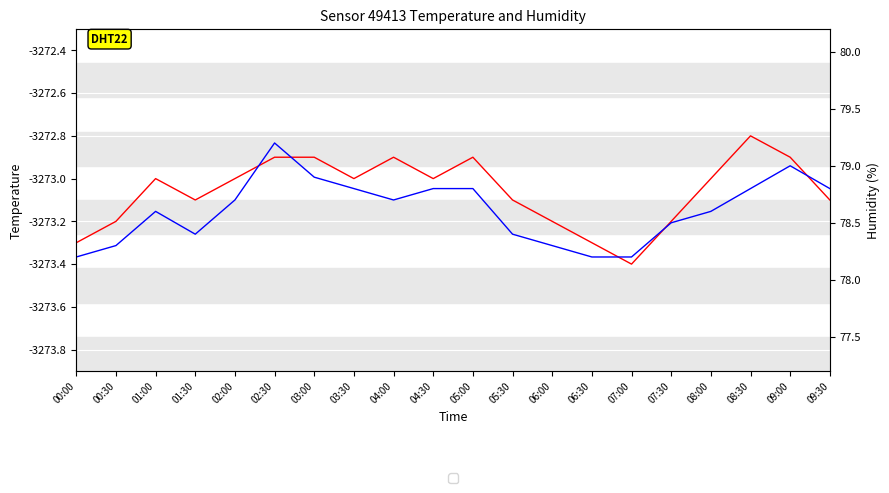

Is it true that humidity equals 78.2 at 00:00?

True